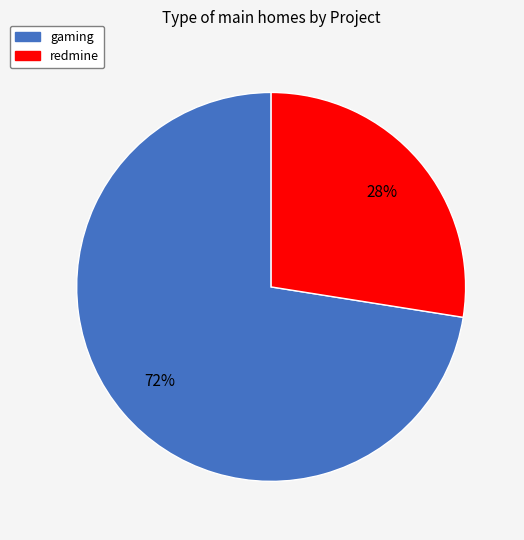

To the nearest percent, what percentage of the pie is redmine?

28%